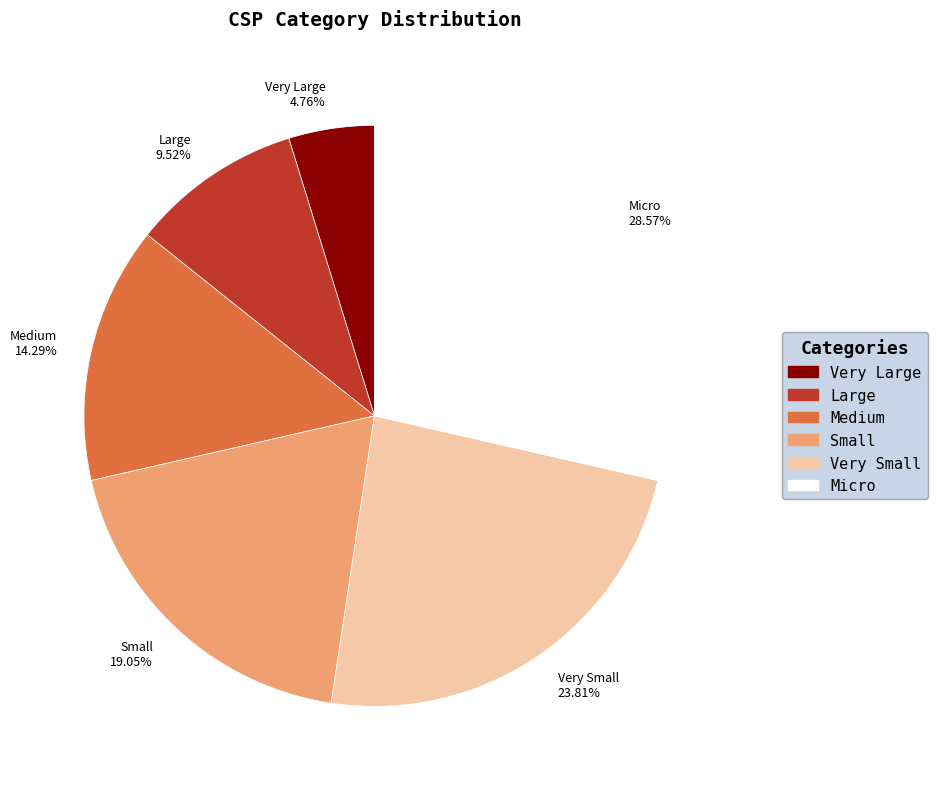

Which category has the biggest portion of the pie?

Micro